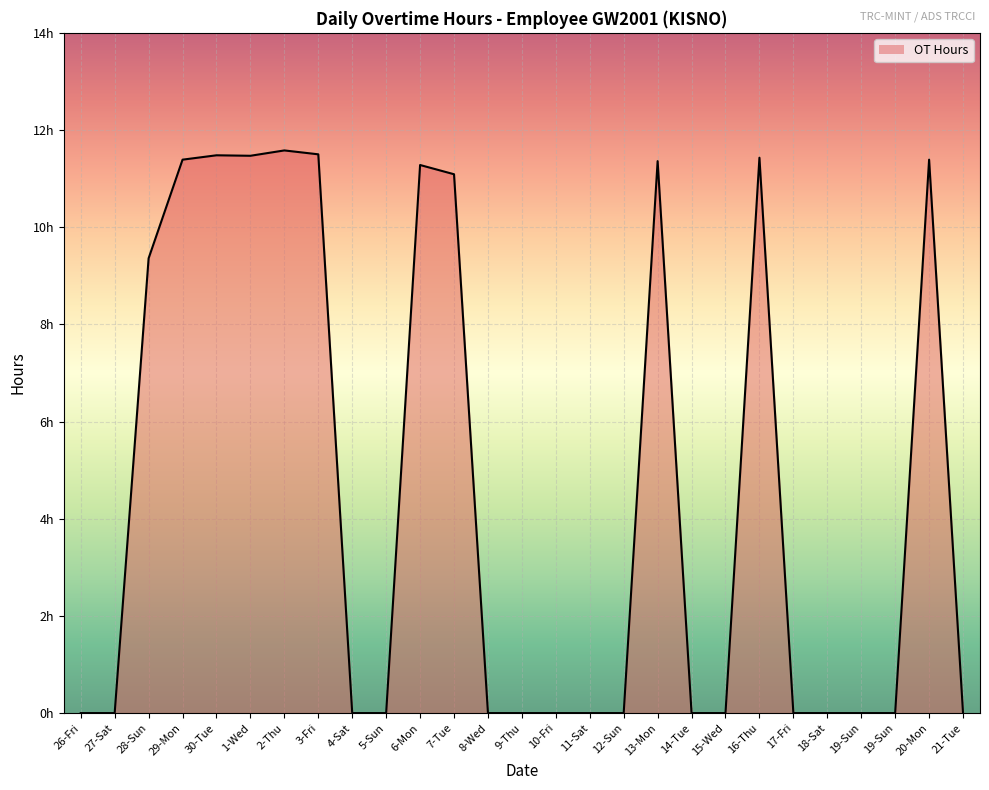

Where is the first local maximum?

30-Tue